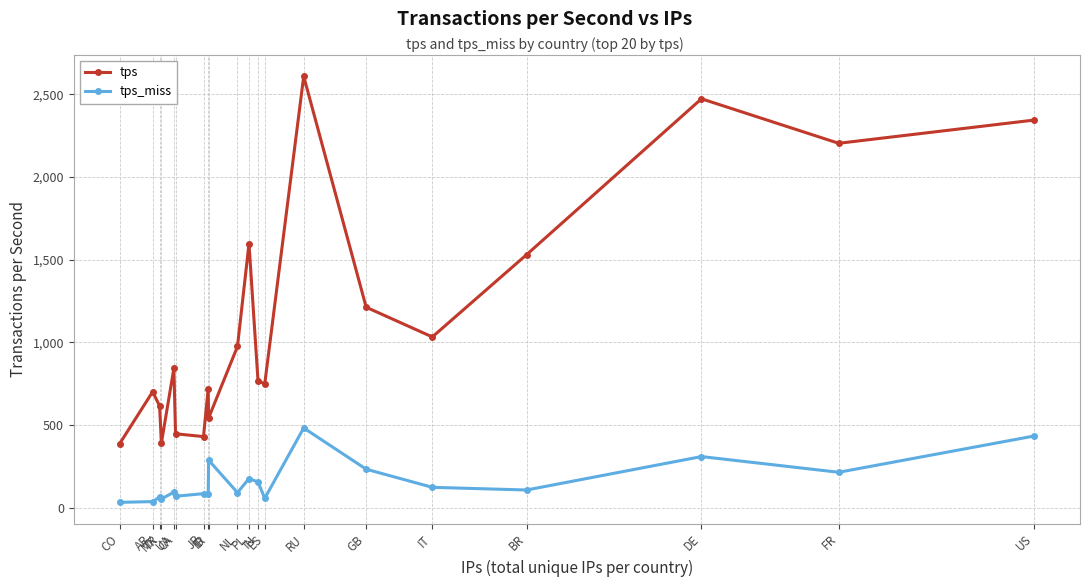

What is the greatest value displayed?

2609.0